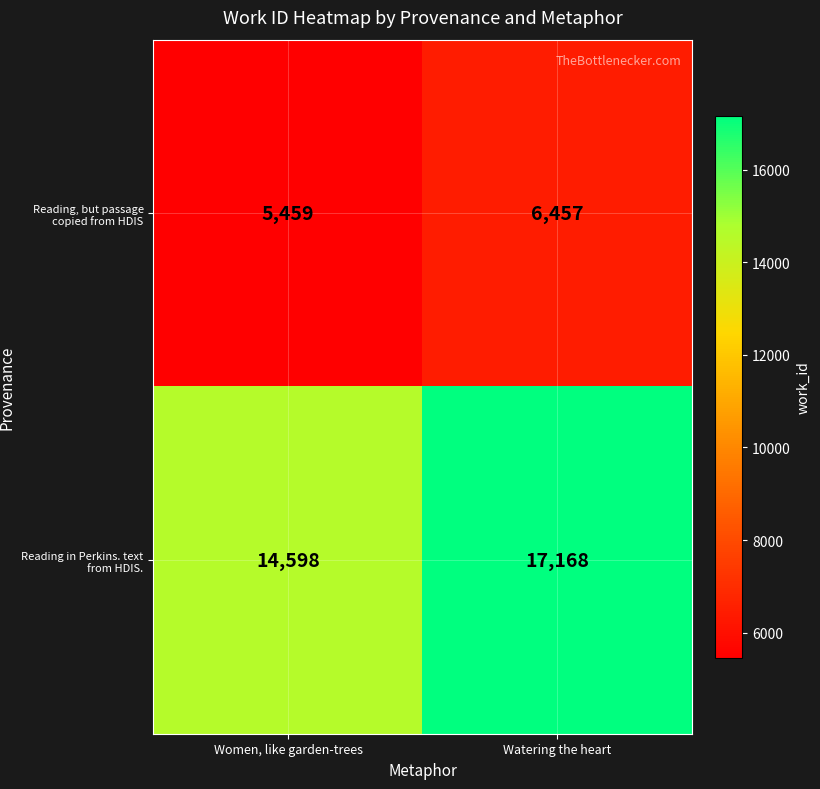

At Women, like garden-trees, list the series in order from largest to smallest.

Reading in Perkins. text from HDIS., Reading, but passage copied from HDIS